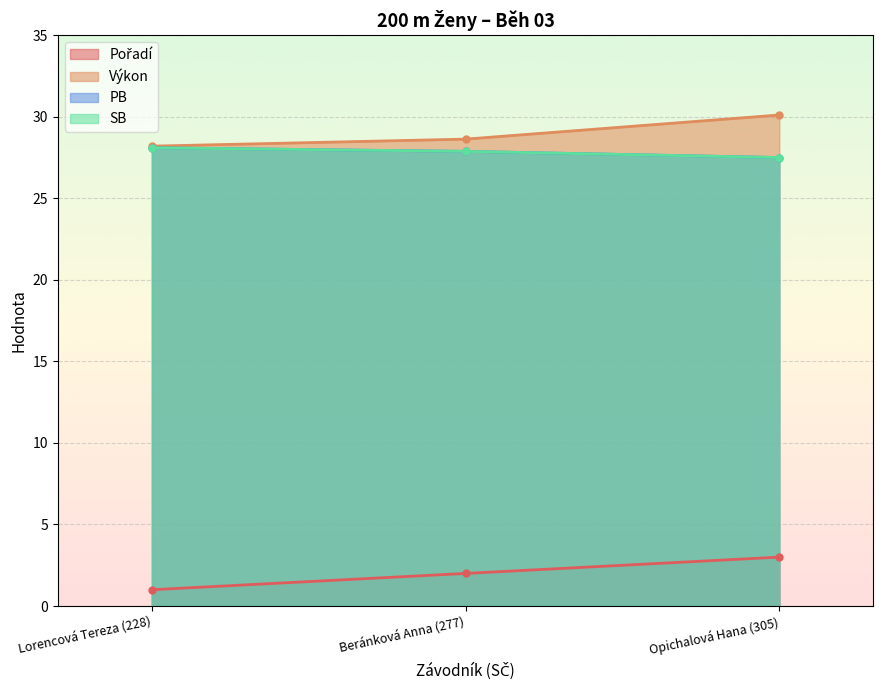

Rank the categories by SB value from lowest to highest.

Opichalová Hana (305), Beránková Anna (277), Lorencová Tereza (228)